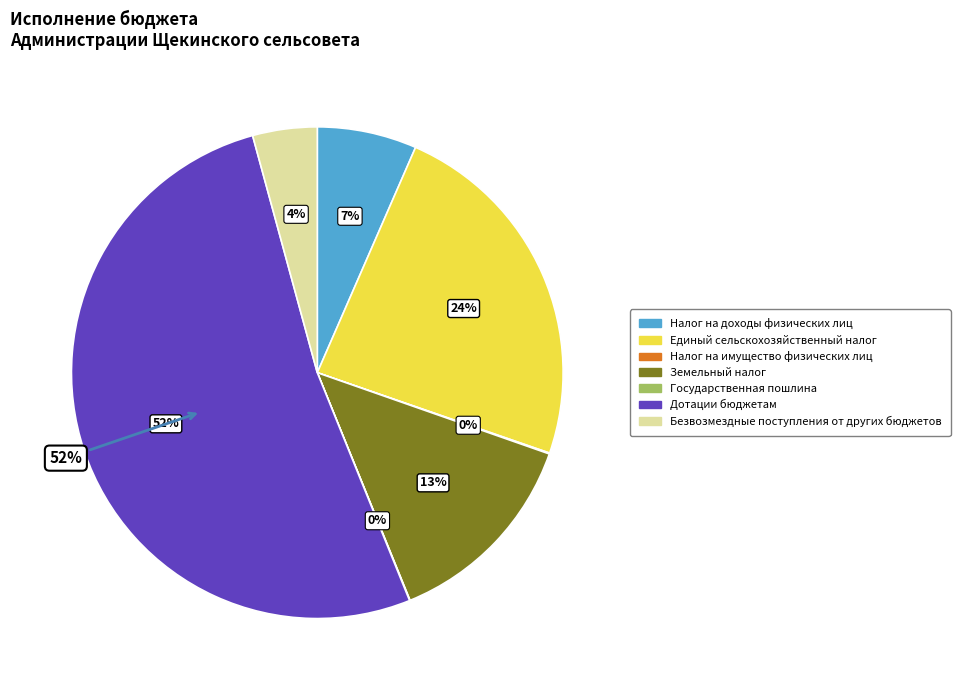

True or false: Государственная пошлина accounts for 6% of the total.

False